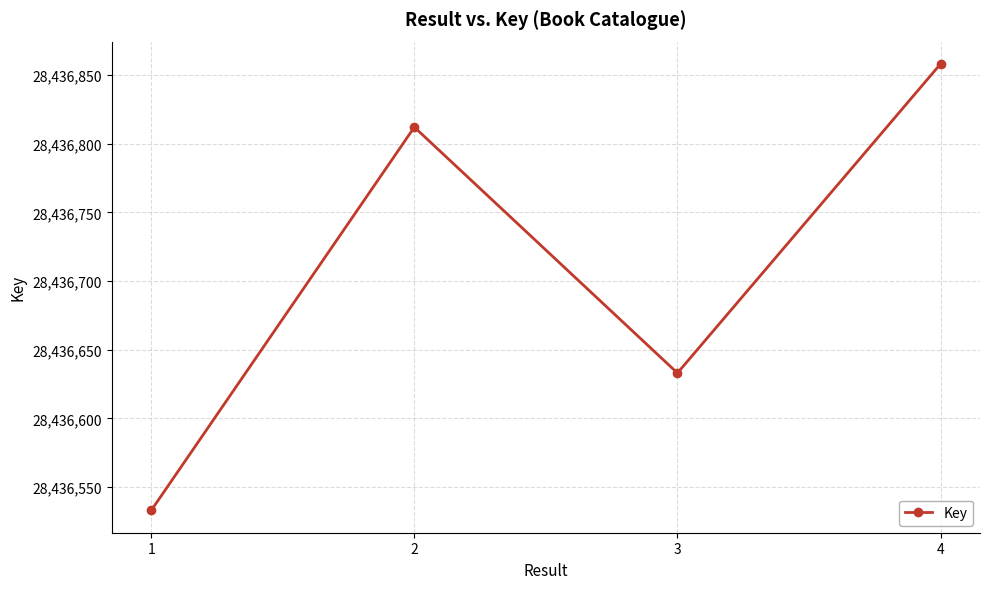

How many interior local valleys (lower than both neighbors) does the data have?

1